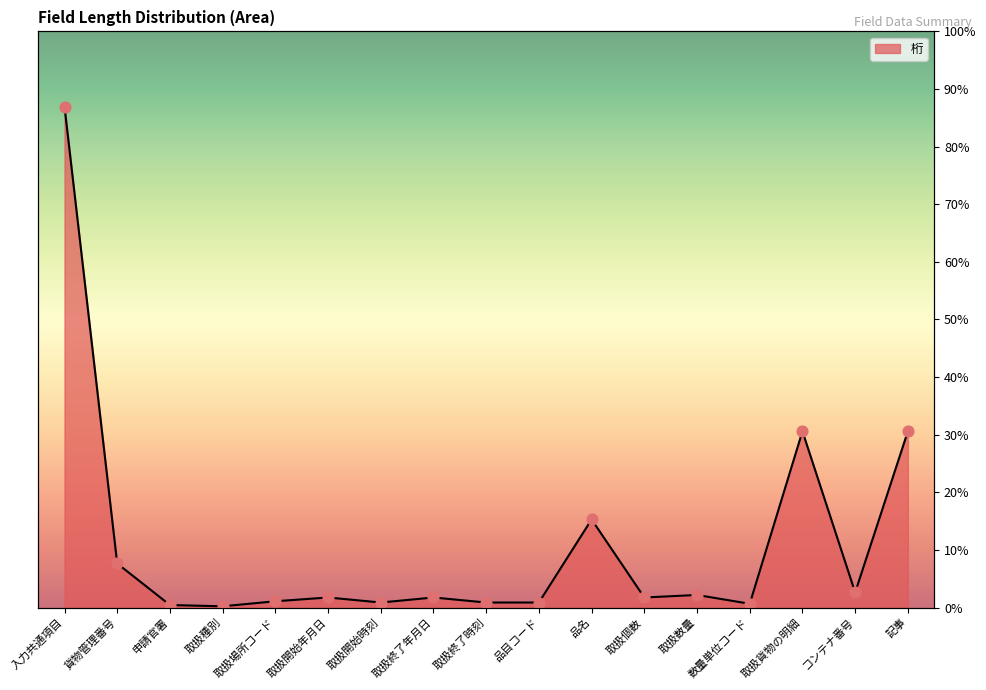

What is the change in value from 取扱場所コード to 取扱開始年月日?

+3